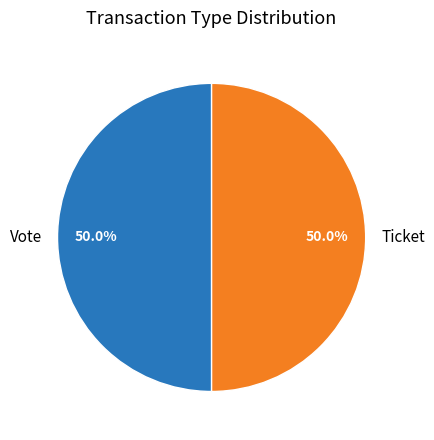

Combined, what portion of the pie is Vote and Ticket?

100.0%